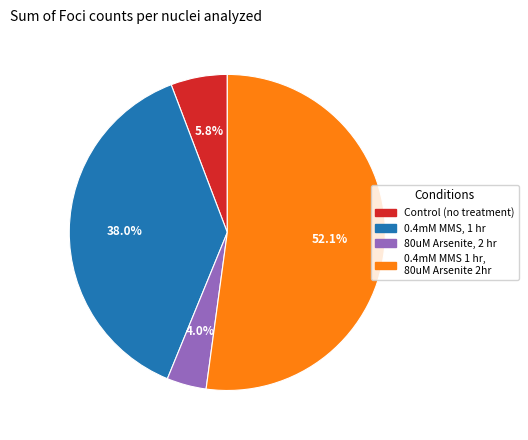

To the nearest percent, what portion does 80uM Arsenite, 2 hr represent?

4%